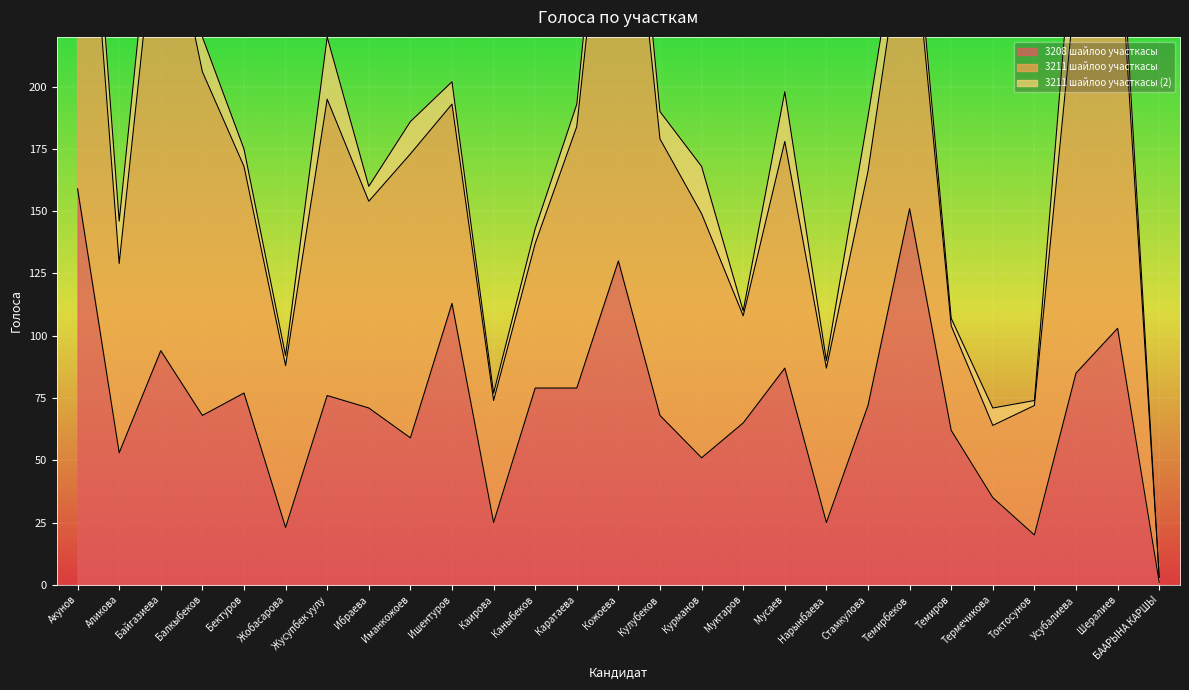

Is the value of 3211 шайлоо участкасы (2) at Темирбеков greater than the value of 3208 шайлоо участкасы at Каратаева?

No